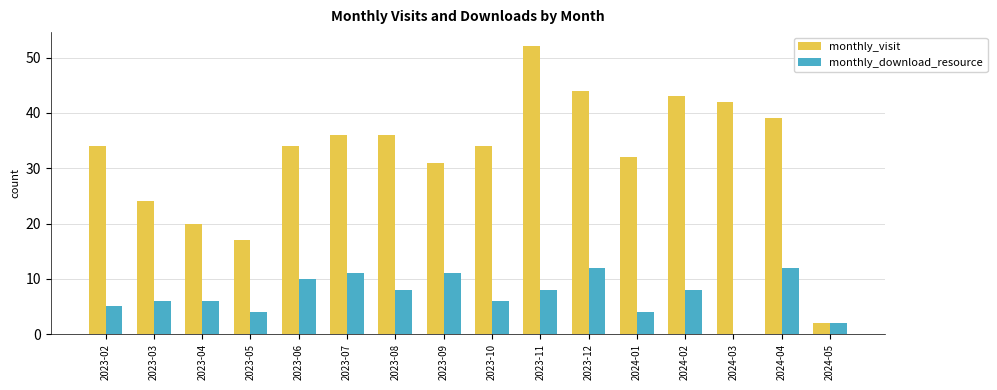

At which category is the sum across all series the highest?

2023-11